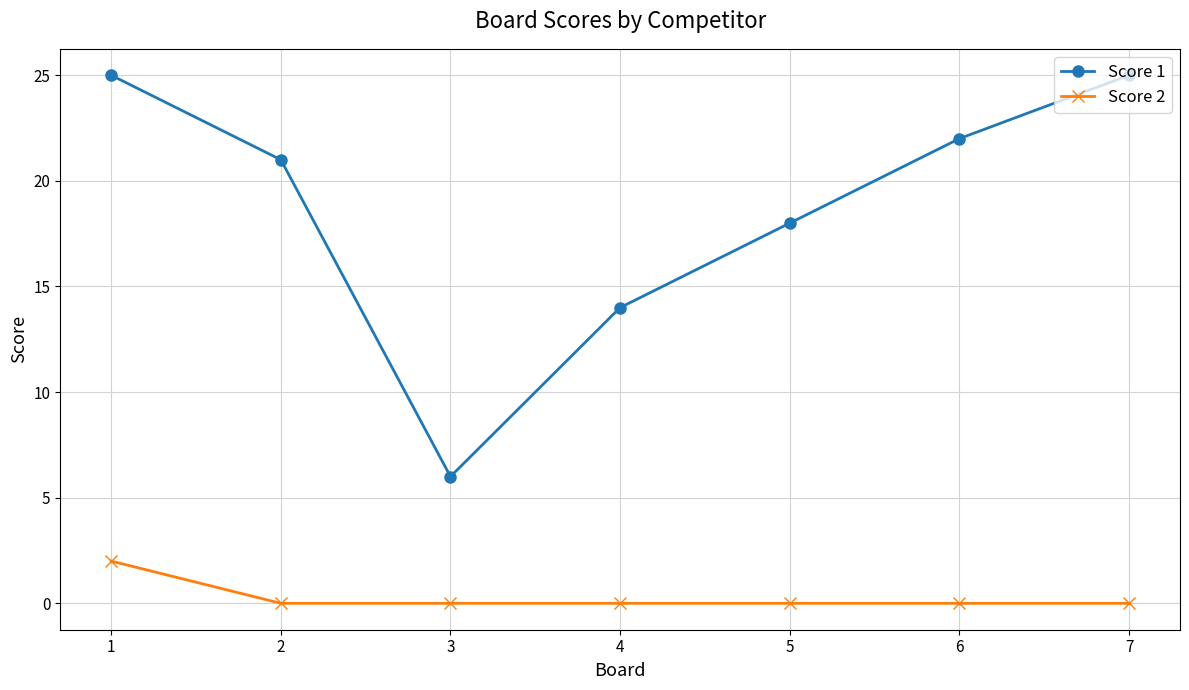

What is the greatest value displayed?

25